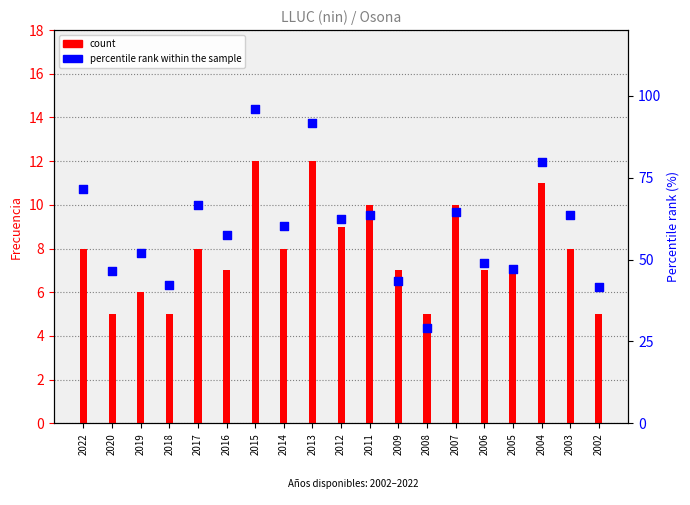

Which series has the largest total across all categories?

percentile rank within the sample